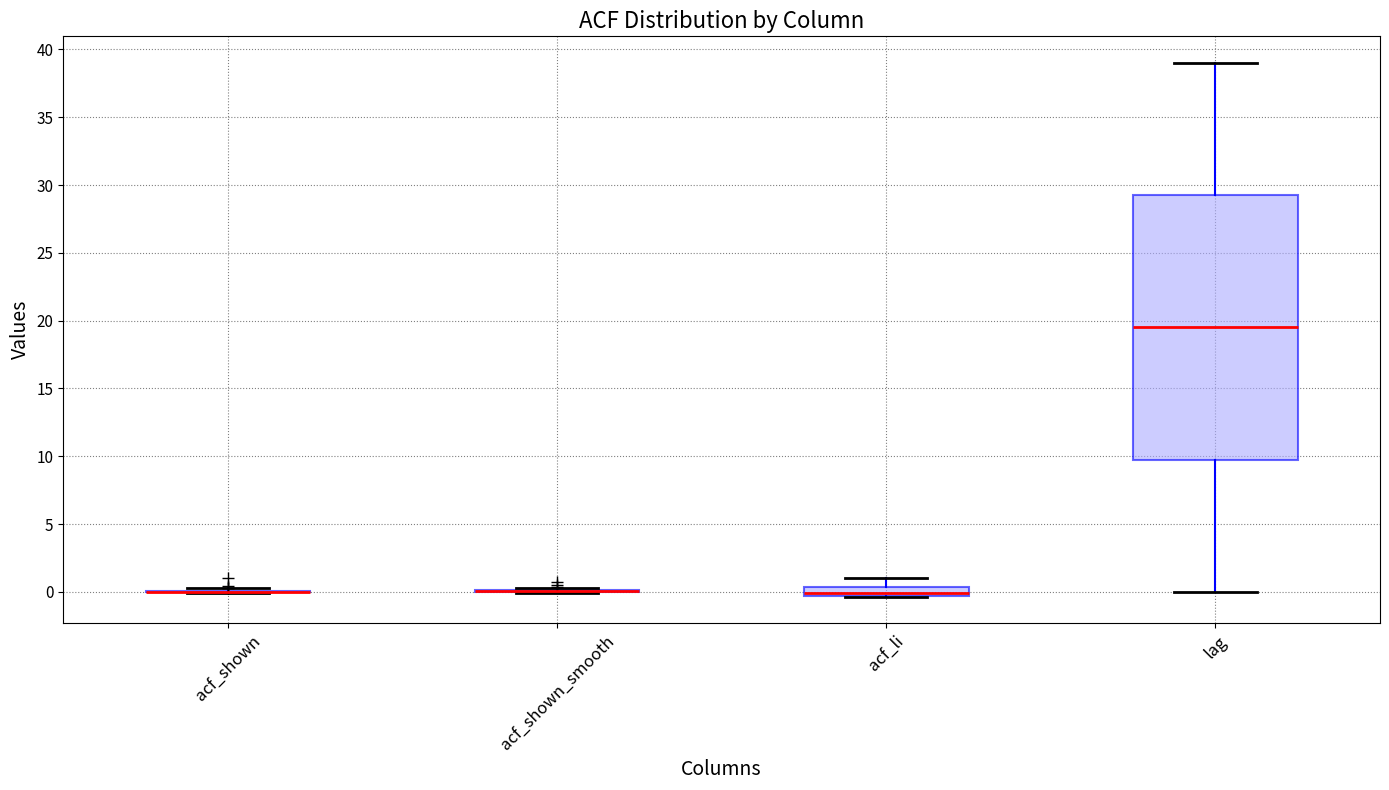

Where does the upper whisker of the box for lag end on the y-axis? The values are not printed on the chart, so give them approximately, as read against the axis.

39.0